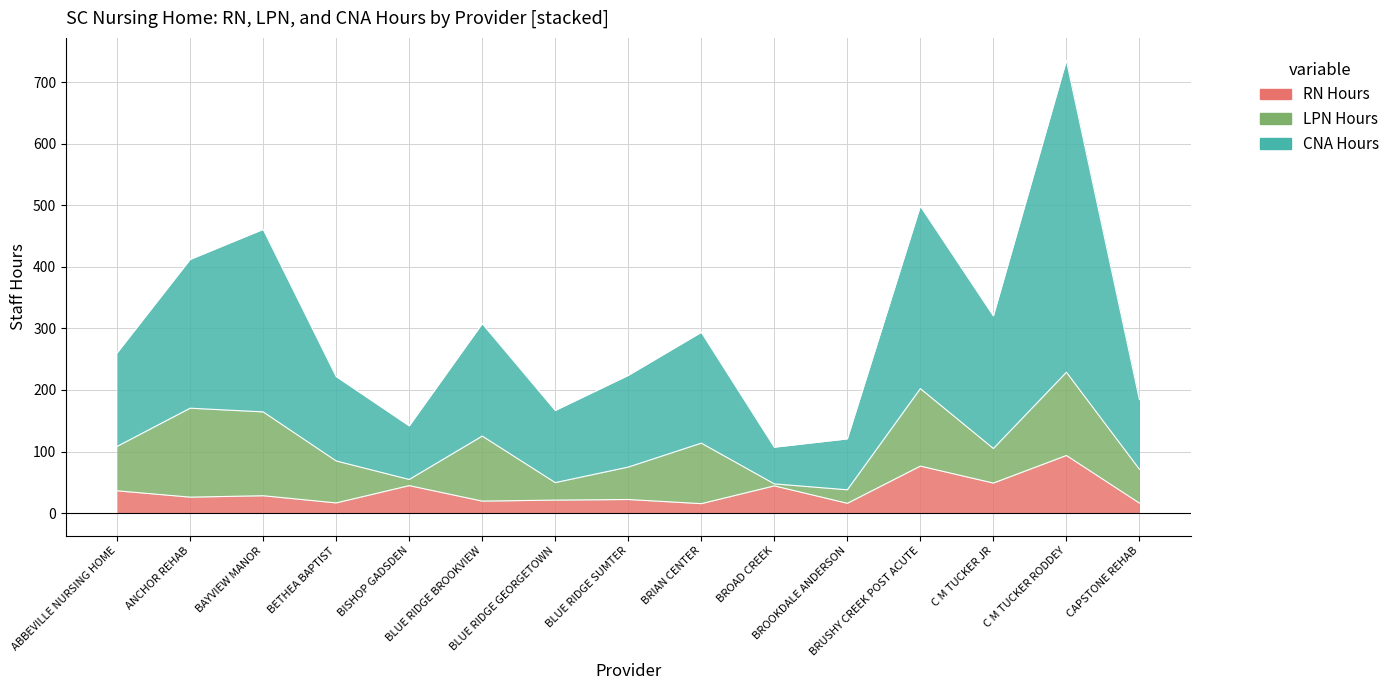

Is the value of CNA Hours at BISHOP GADSDEN greater than the value of RN Hours at BRUSHY CREEK POST ACUTE?

Yes